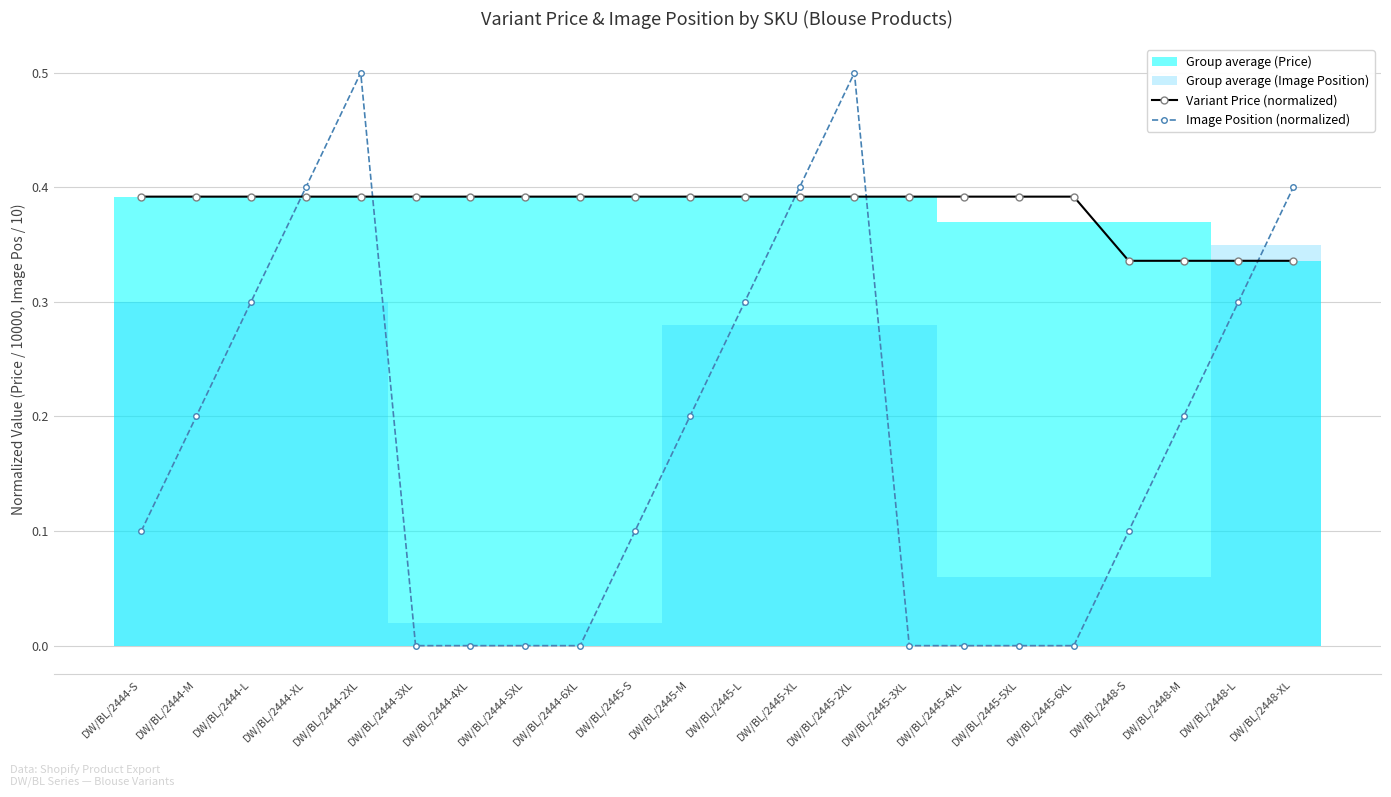

What is the difference between the highest and lowest values at DW/BL/2445-S?

0.3